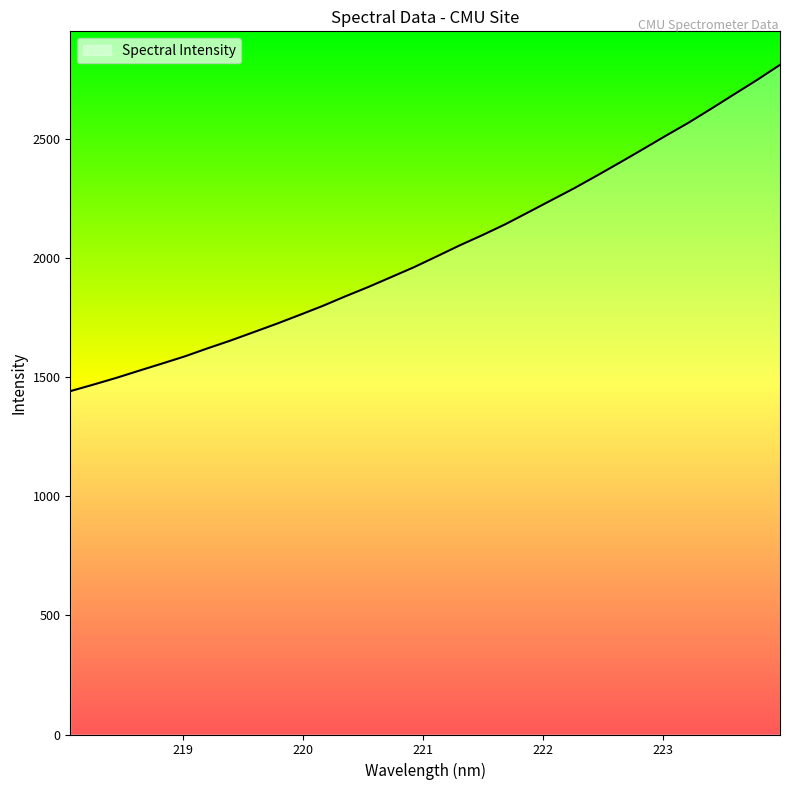

What is the smallest value displayed?

1441.3